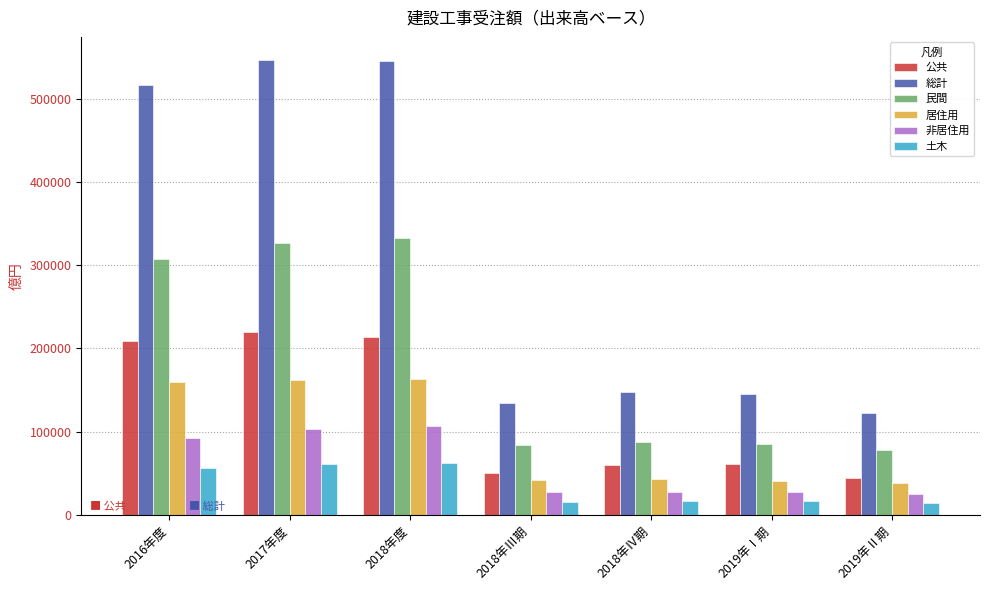

Count the number of categories in the chart.

7